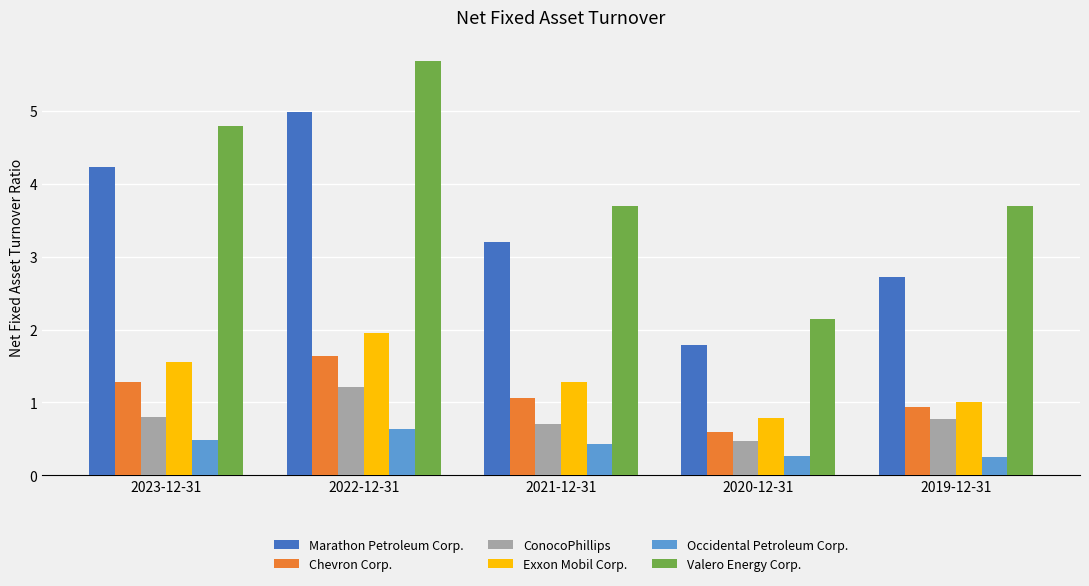

What is the total value across all series at 2019-12-31?

9.4